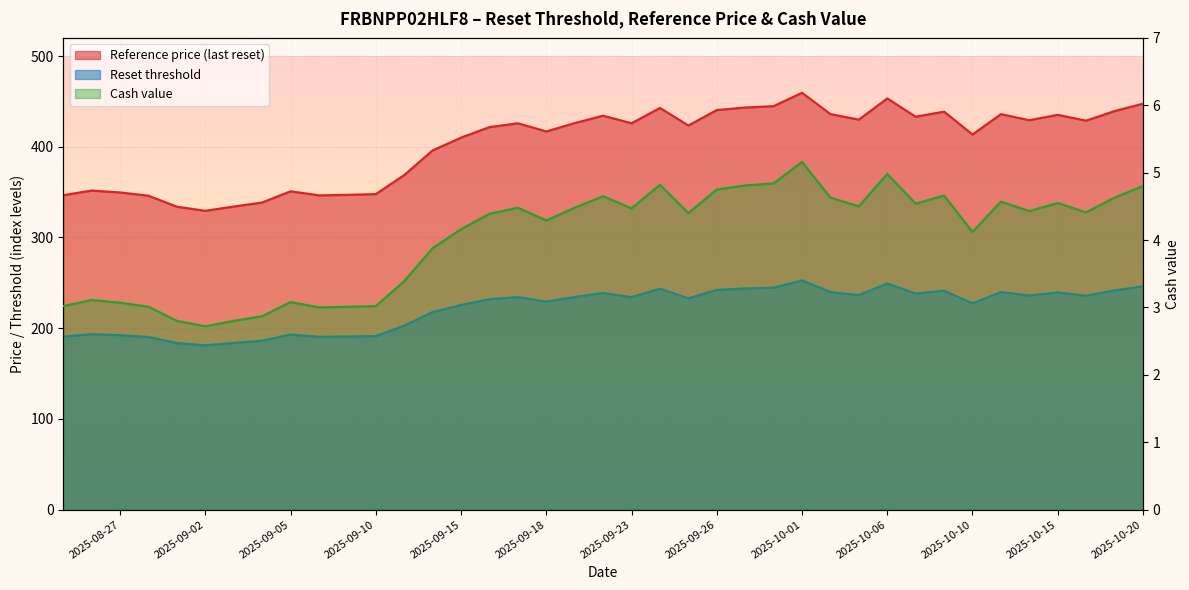

List the series in order of their peak value, highest first.

Reference price, Reset threshold, Cash value